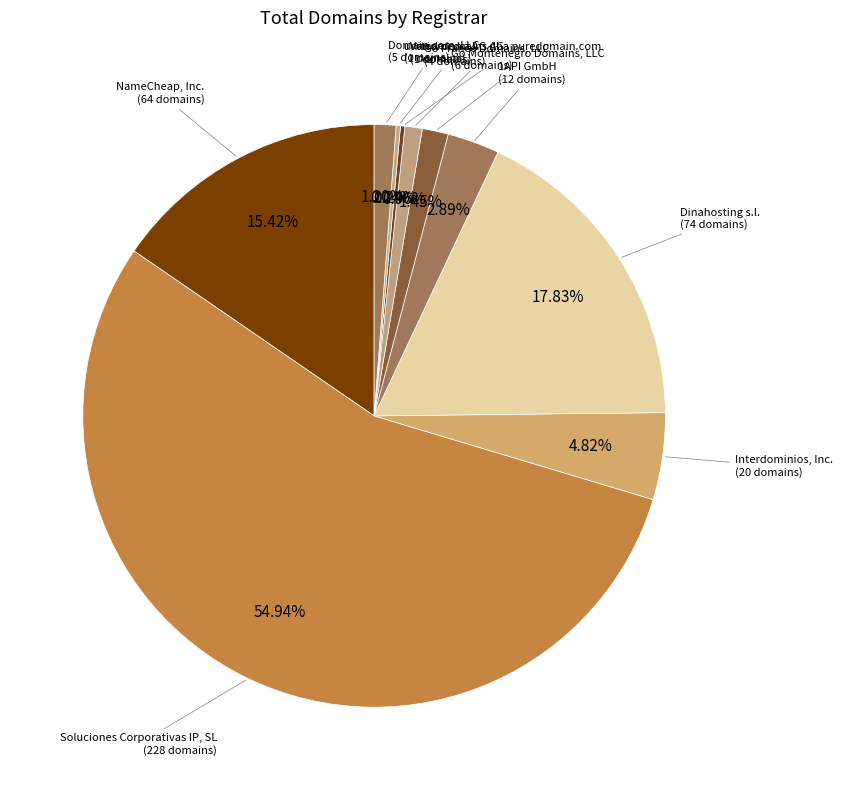

To the nearest percent, what is the average slice percentage?

10%